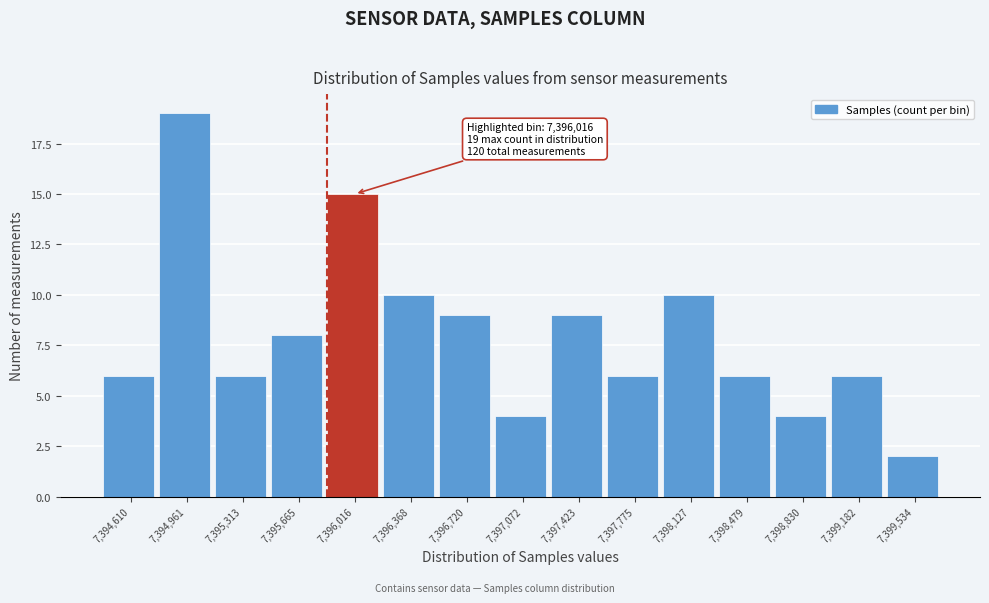

Reading right to left, what are all the values shown in this chart?

7,399,534=2	7,399,182=6	7,398,830=4	7,398,479=6	7,398,127=10	7,397,775=6	7,397,423=9	7,397,072=4	7,396,720=9	7,396,368=10	7,396,016=15	7,395,665=8	7,395,313=6	7,394,961=19	7,394,610=6